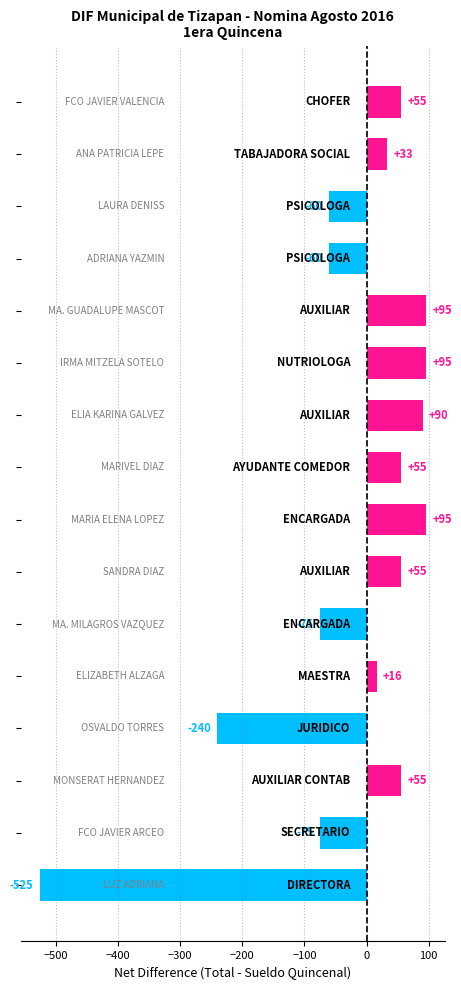

What is the maximum value shown in the chart?

95.0